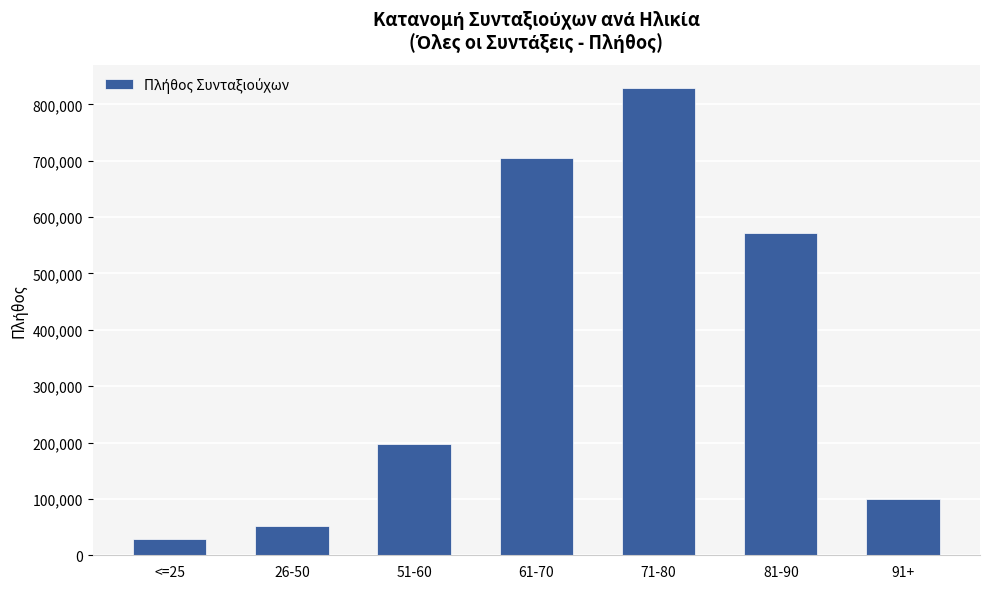

Reading right to left, list all the values displayed in this chart.

91+=99207	81-90=572047	71-80=828955	61-70=704343	51-60=196552	26-50=51400	<=25=28919